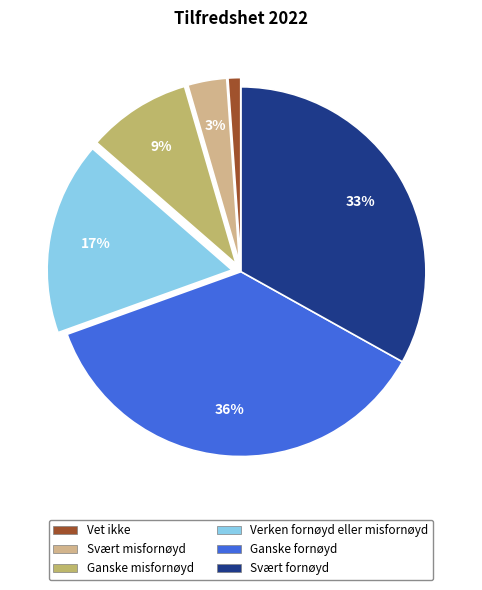

Rank the categories by value from lowest to highest.

Vet ikke, Svært misfornøyd, Ganske misfornøyd, Verken fornøyd eller misfornøyd, Svært fornøyd, Ganske fornøyd